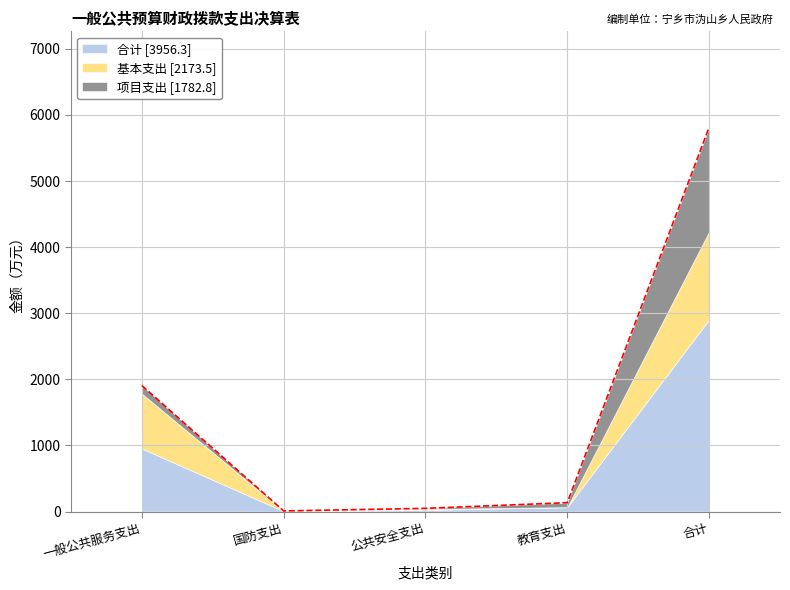

What is the greatest value displayed?

2906.2